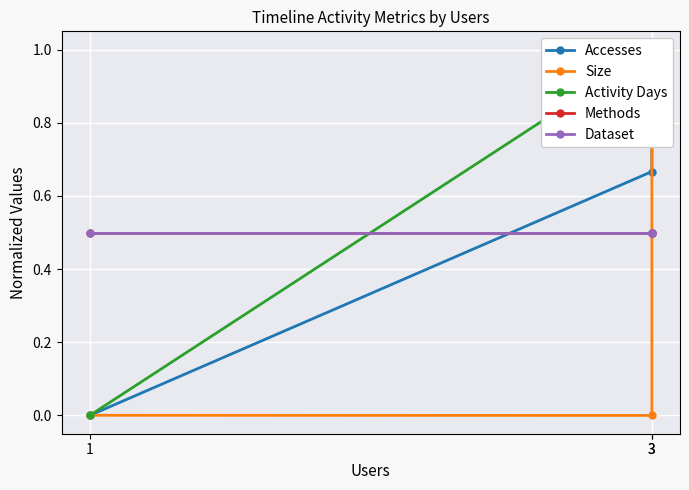

At 1, list the series in order from smallest to largest.

Accesses, Activity Days, Size, Methods, Dataset